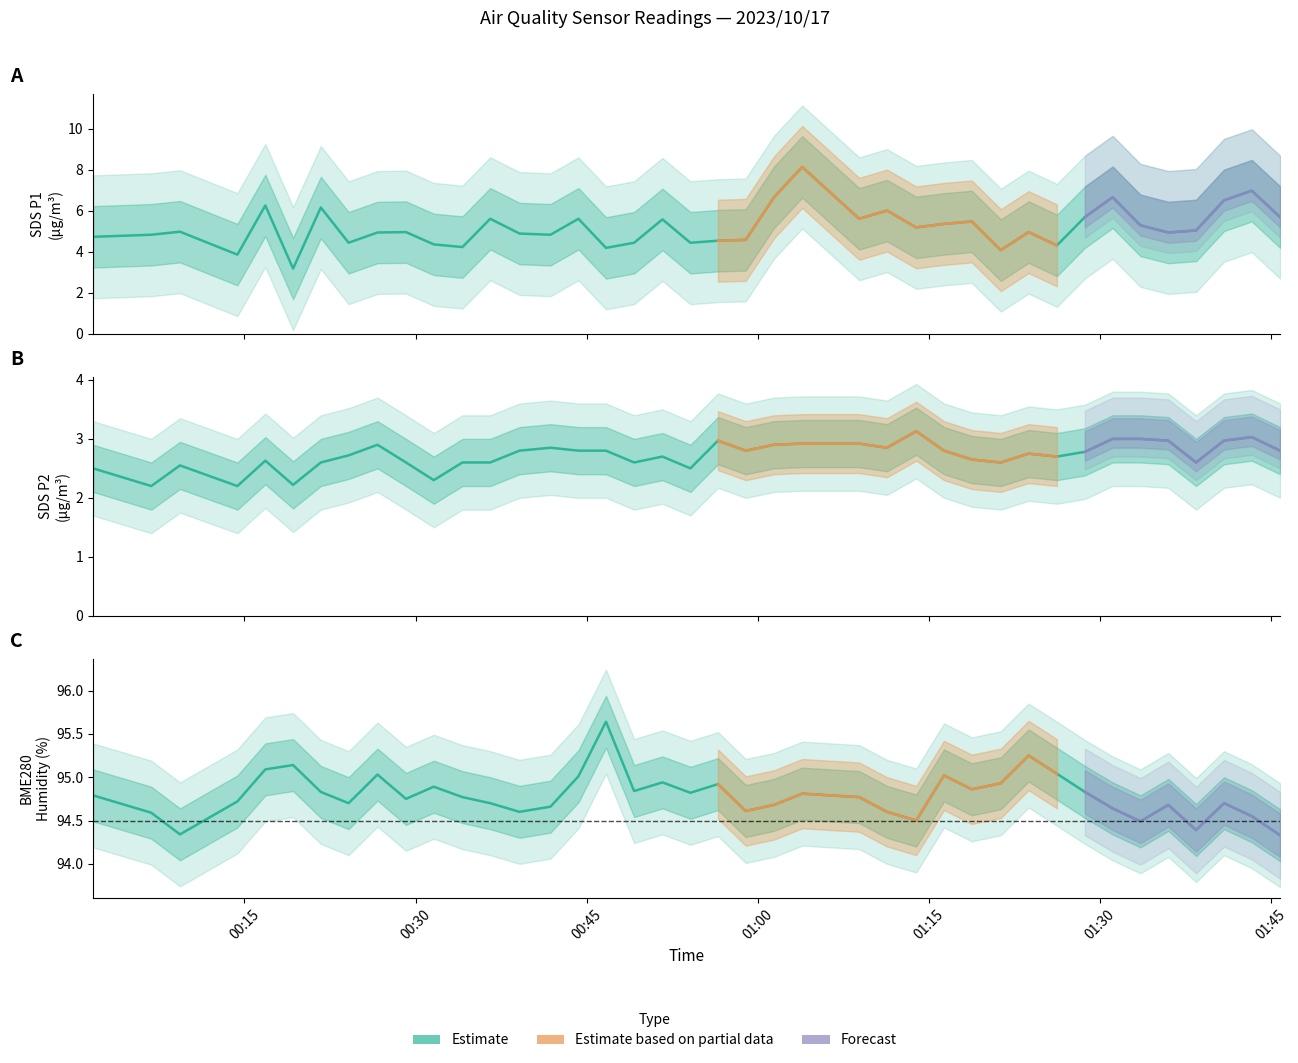

True or false: BME280_humidity and SDS_P2 cross at least once.

False